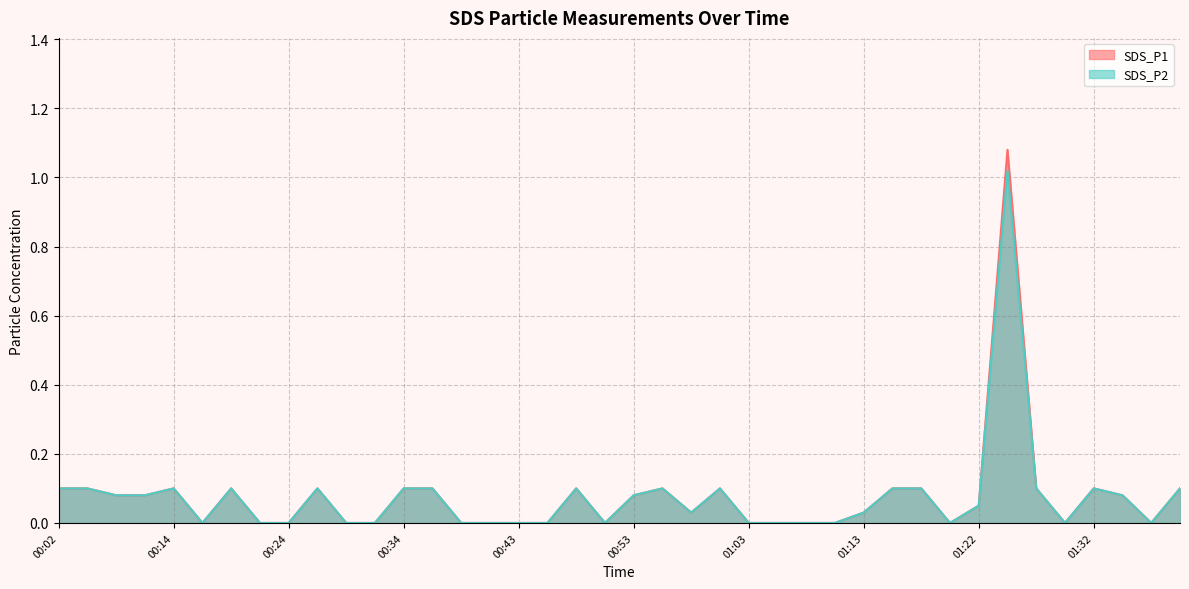

Reading left to right, what are all the values shown in this chart?

SDS_P1: 00:02=0.1	00:04=0.1	00:07=0.1	00:12=0.1	00:14=0.1	00:17=0.0	00:19=0.1	00:21=0.0	00:24=0.0	00:26=0.1	00:29=0.0	00:31=0.0	00:34=0.1	00:36=0.1	00:38=0.0	00:41=0.0	00:43=0.0	00:46=0.0	00:48=0.1	00:51=0.0	00:53=0.1	00:56=0.1	00:58=0.0	01:00=0.1	01:03=0.0	01:05=0.0	01:08=0.0	01:10=0.0	01:13=0.0	01:15=0.1	01:17=0.1	01:20=0.0	01:22=0.1	01:25=1.1	01:27=0.1	01:30=0.0	01:32=0.1	01:35=0.1	01:37=0.0	01:39=0.1
SDS_P2: 00:02=0.1	00:04=0.1	00:07=0.1	00:12=0.1	00:14=0.1	00:17=0.0	00:19=0.1	00:21=0.0	00:24=0.0	00:26=0.1	00:29=0.0	00:31=0.0	00:34=0.1	00:36=0.1	00:38=0.0	00:41=0.0	00:43=0.0	00:46=0.0	00:48=0.1	00:51=0.0	00:53=0.1	00:56=0.1	00:58=0.0	01:00=0.1	01:03=0.0	01:05=0.0	01:08=0.0	01:10=0.0	01:13=0.0	01:15=0.1	01:17=0.1	01:20=0.0	01:22=0.1	01:25=1.0	01:27=0.1	01:30=0.0	01:32=0.1	01:35=0.1	01:37=0.0	01:39=0.1